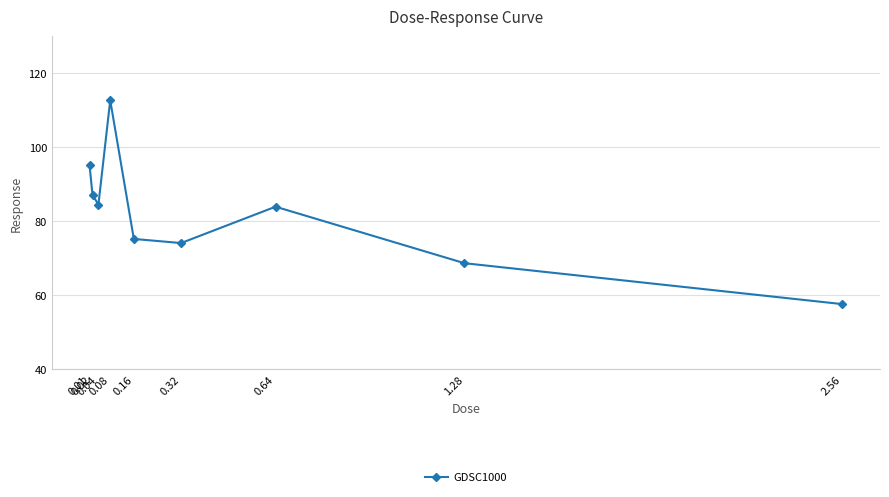

What is the difference between the second highest and minimum values?

37.5